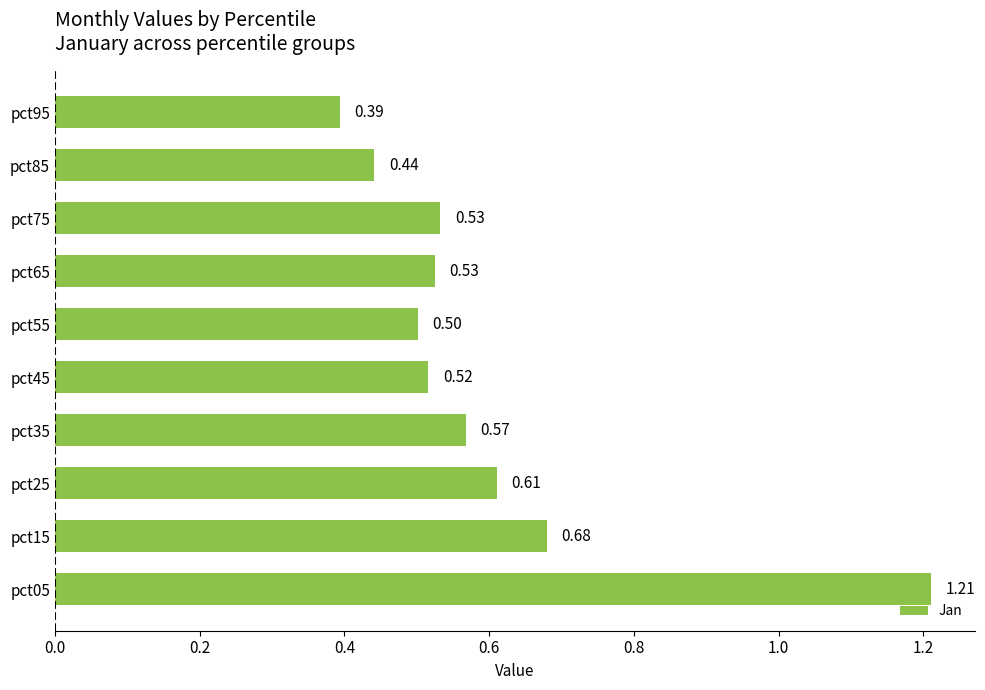

What is the difference between the maximum and minimum values?

0.8